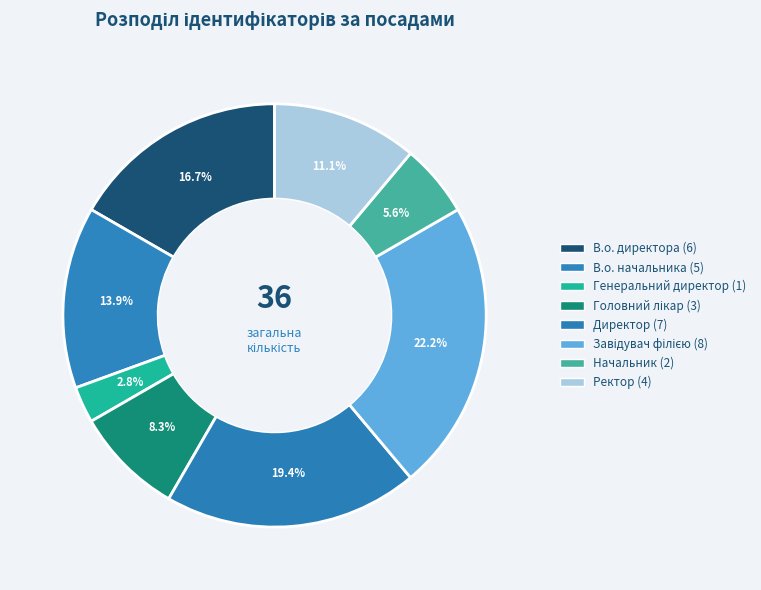

Is there a majority slice in this chart?

No